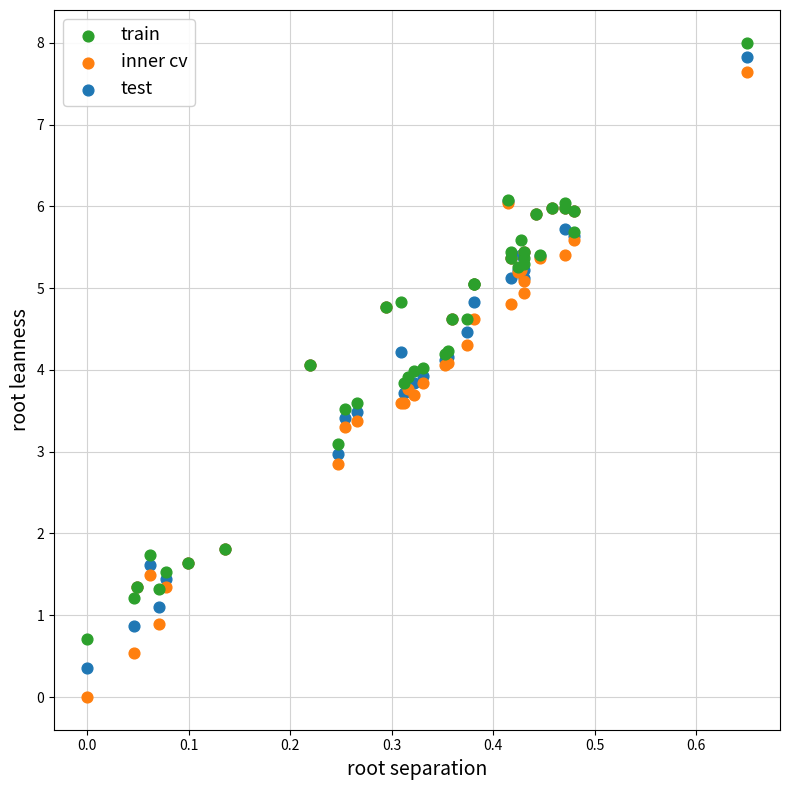

What are all the series names shown in the legend?

train, inner cv, test